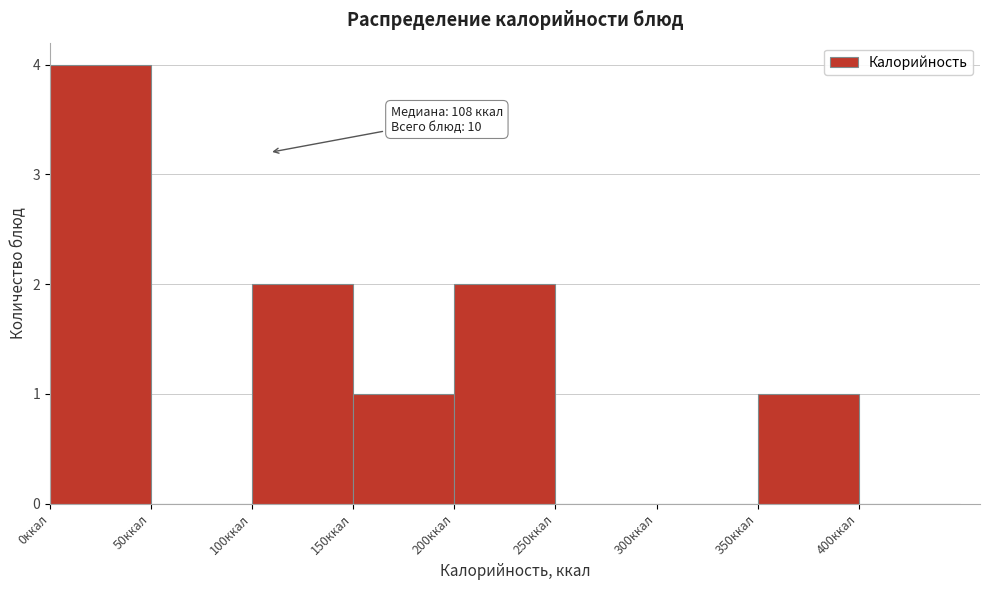

Which range on the x-axis has the tallest bar?

0 to 50